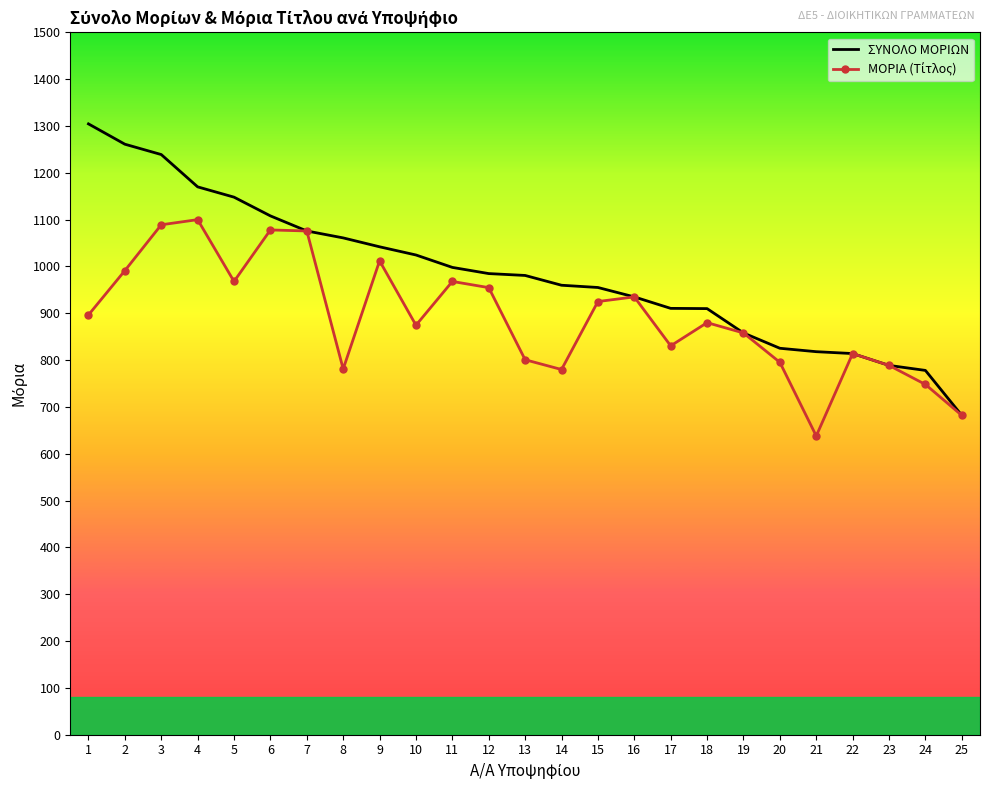

What is the difference between the highest and lowest values at 4?

70.0